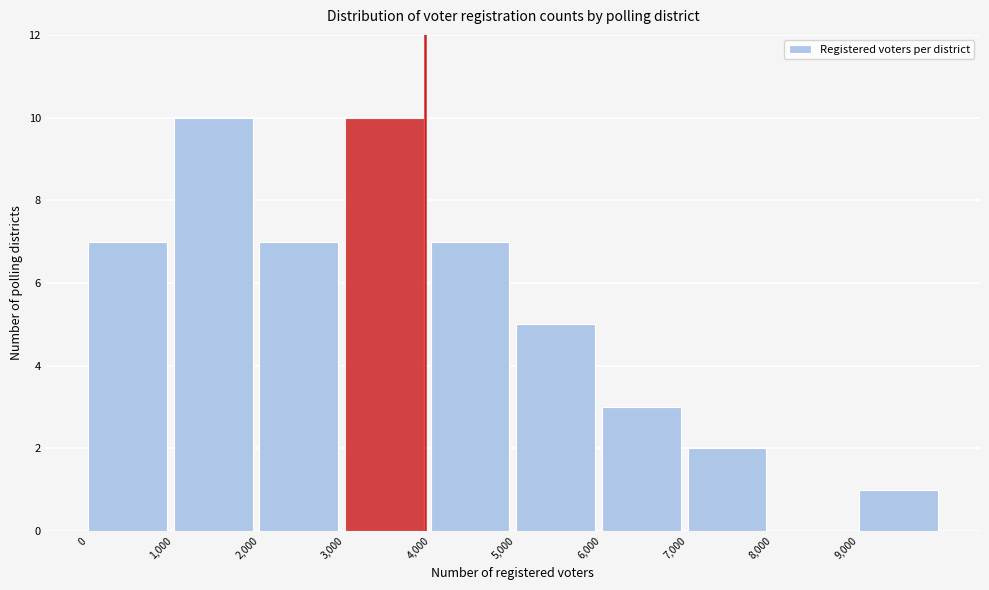

Reading left to right, list every bar in this chart as the range it spans on the x-axis followed by its height. The values are not printed on the chart, so give them approximately, as read against the axis.

0 to 1000: 7
1000 to 2000: 10
2000 to 3000: 7
3000 to 4000: 10
4000 to 5000: 7
5000 to 6000: 5
6000 to 7000: 3
7000 to 8000: 2
8000 to 9000: 0
9000 to 10000: 1